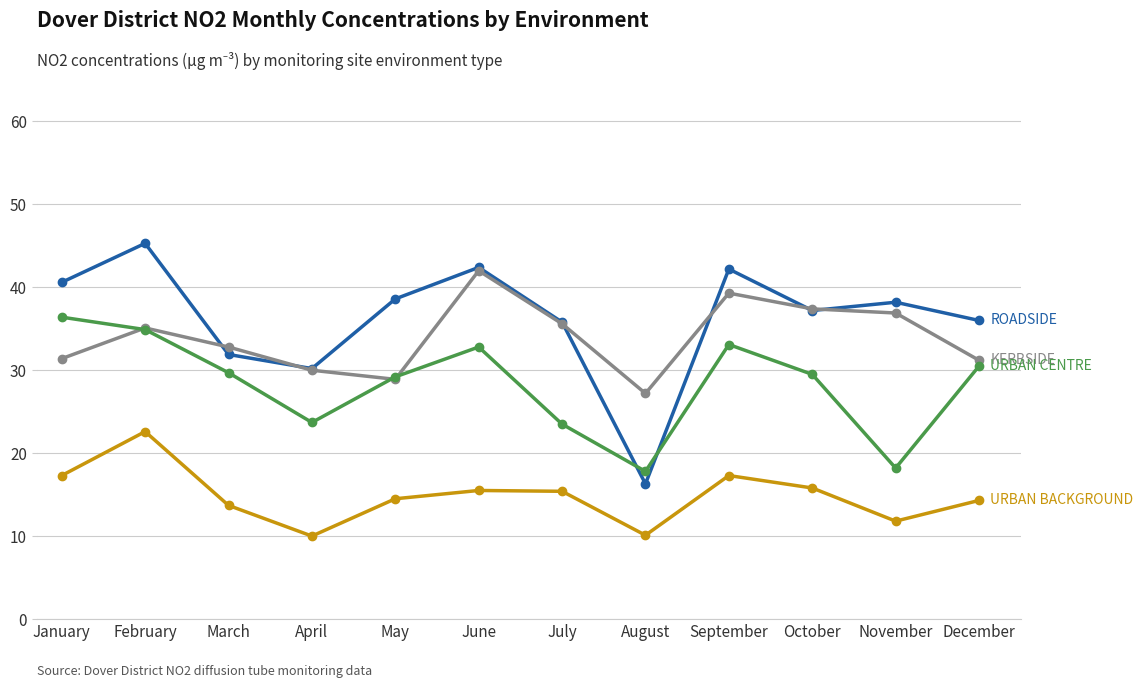

What is the spread (max minus min) of values at May?

24.1